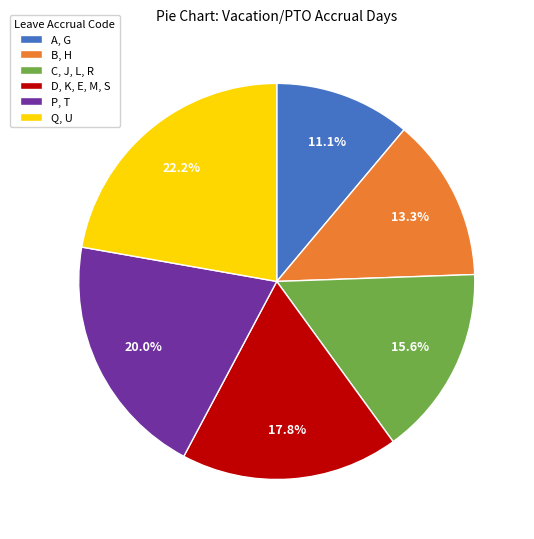

To the nearest percent, what is the difference between the A, G and P, T slice percentages?

9%